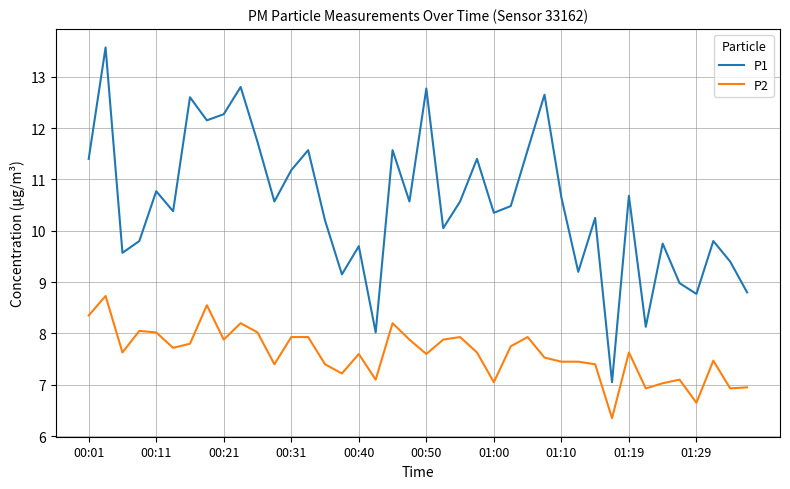

Which series has the largest total across all categories?

P1